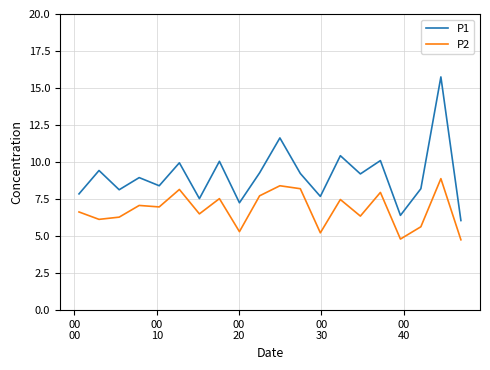

What are all the series names shown in the legend?

P1, P2